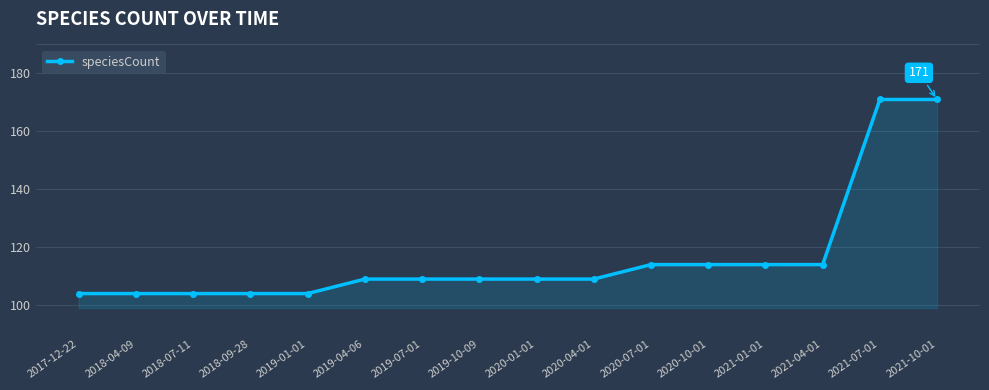

What is the minimum value shown in the chart?

104